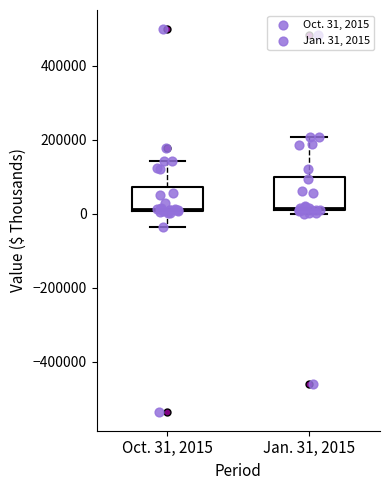

Comparing the boxes themselves (not the whiskers), which one is the tallest?

Jan. 31, 2015